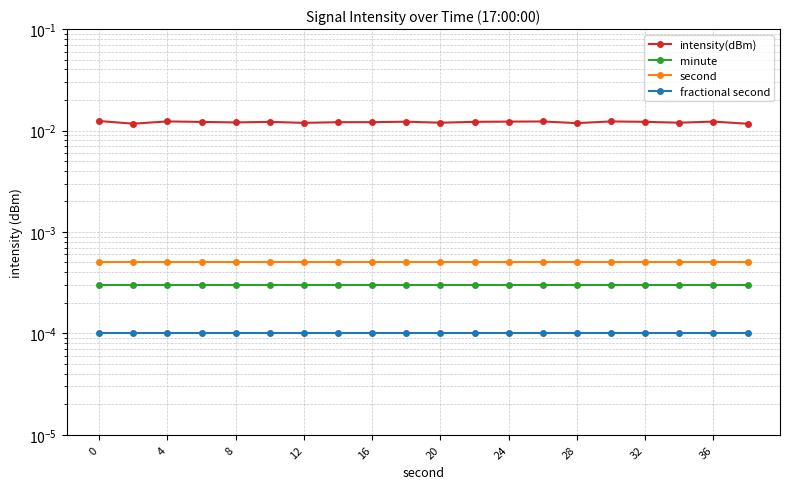

What are all the series names shown in the legend?

intensity(dBm), minute, second, fractional second